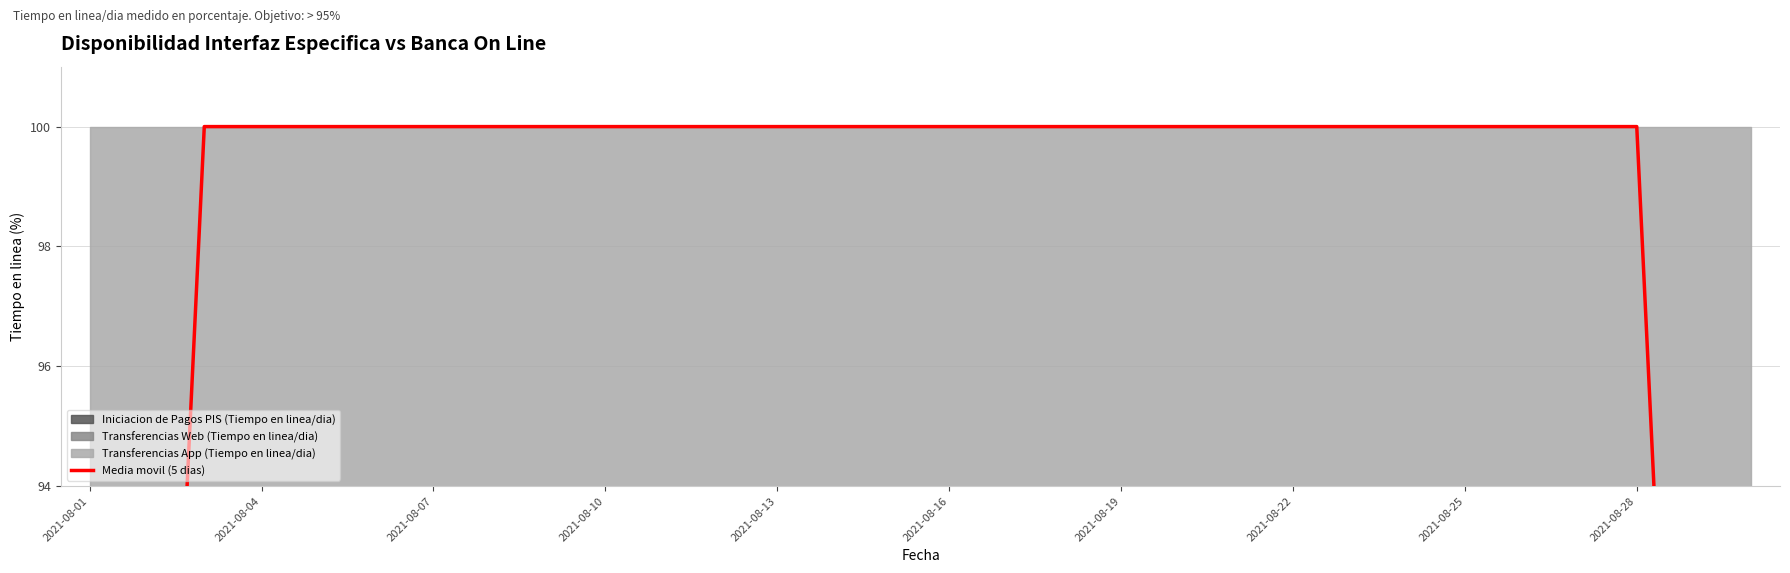

Approximately how many times larger is the value at 2021-08-28 compared to 28?

1.2